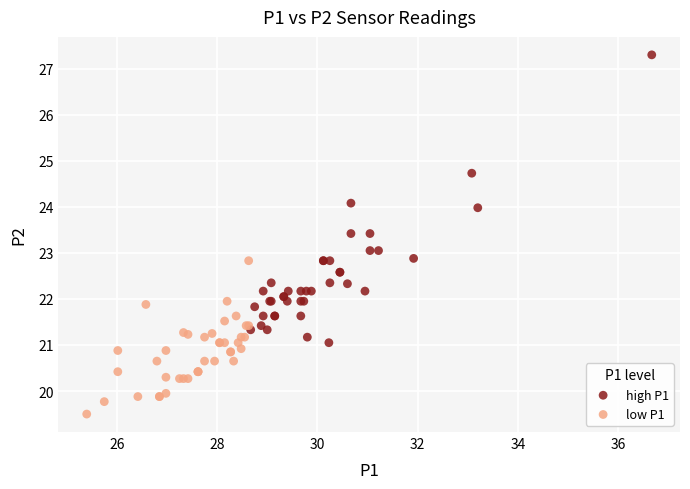

Which series has the widest spread of Y values?

high P1